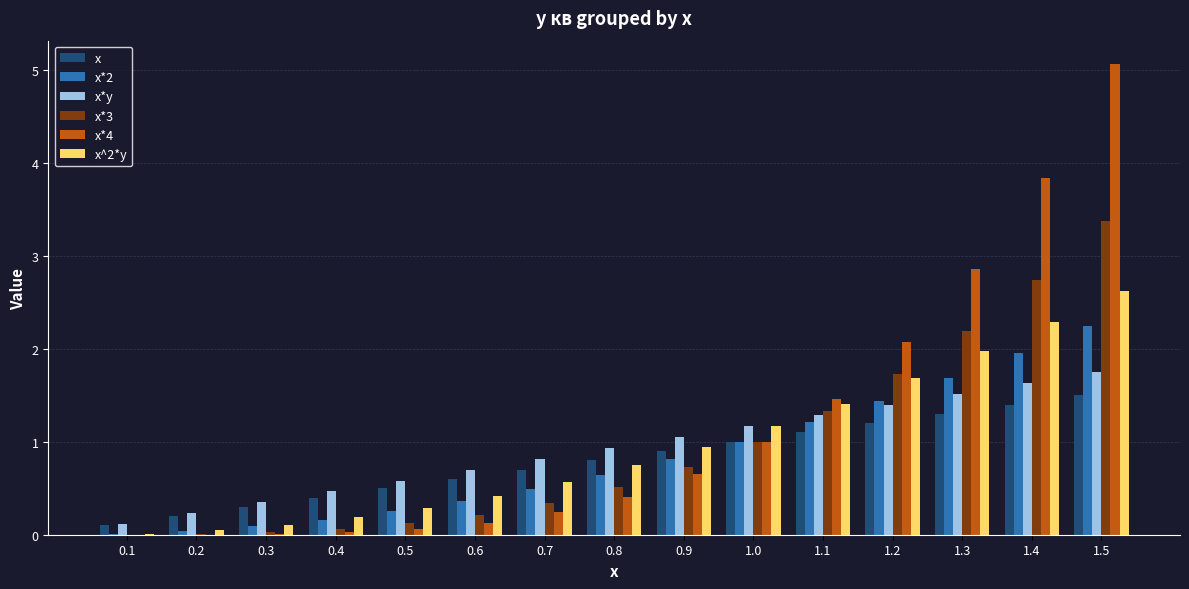

What is the total value across all series at 1.1?

7.8